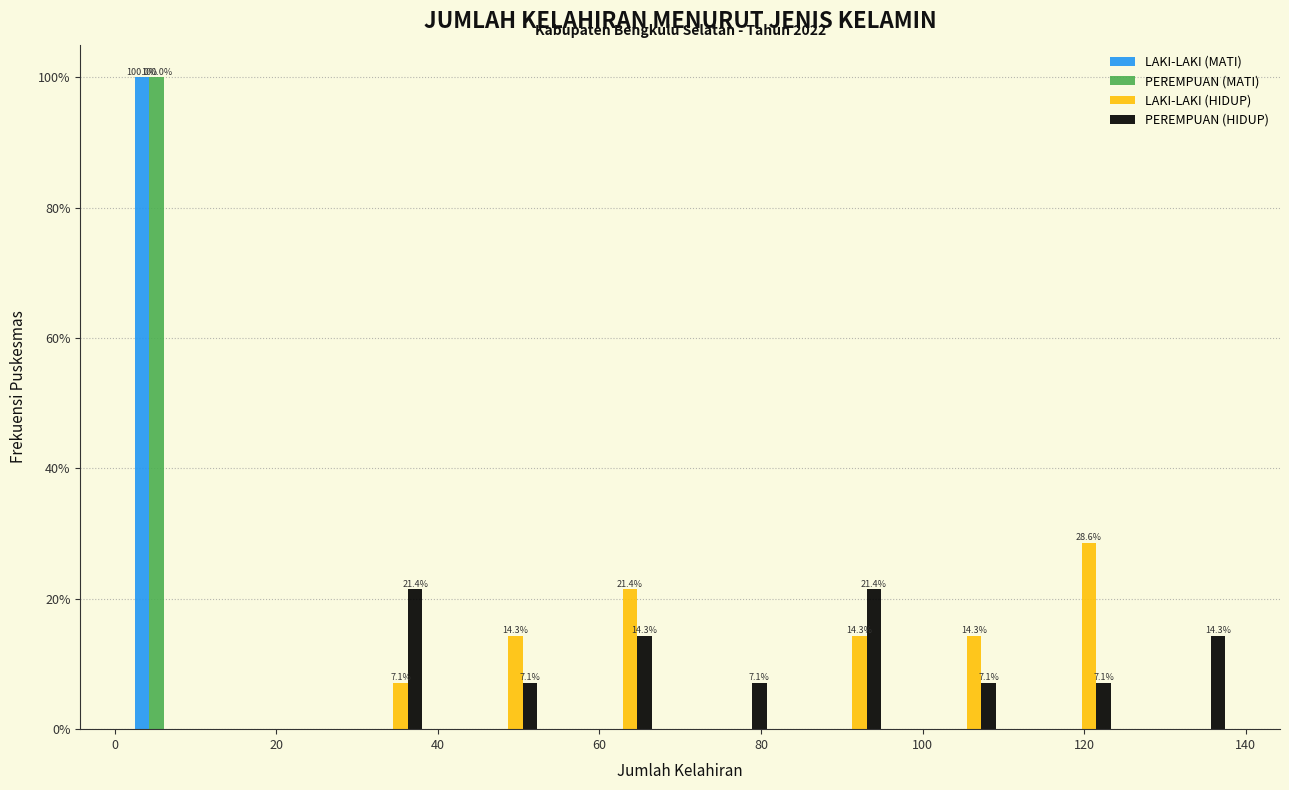

In the PEREMPUAN (MATI) series, which range on the x-axis has the tallest bar?

-1.0 to 13.2